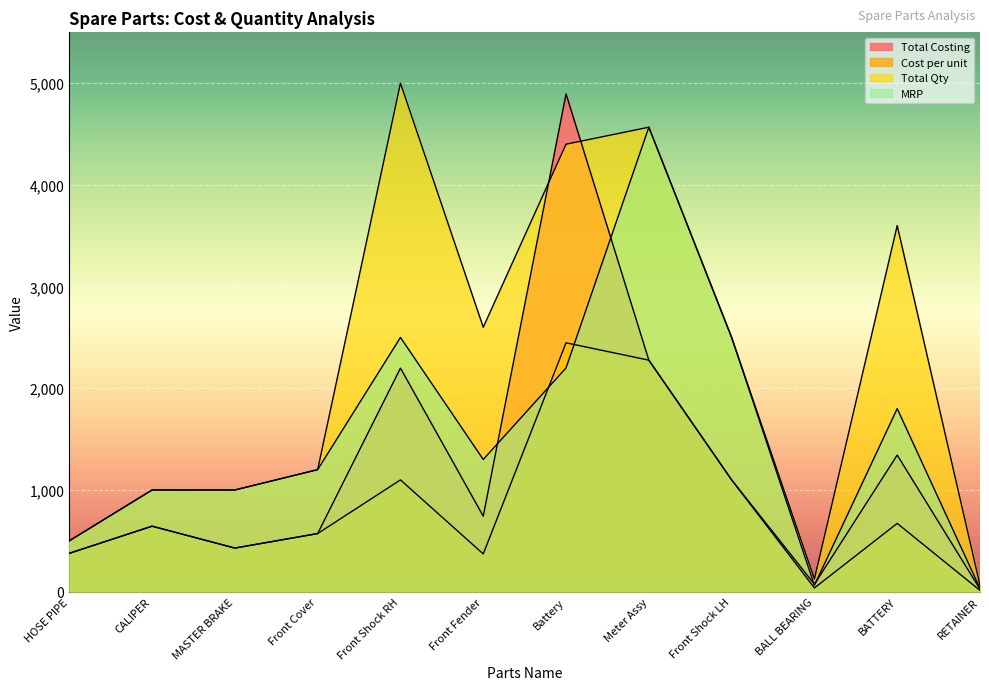

What is the label of the 8th point from the left?

Meter Assy